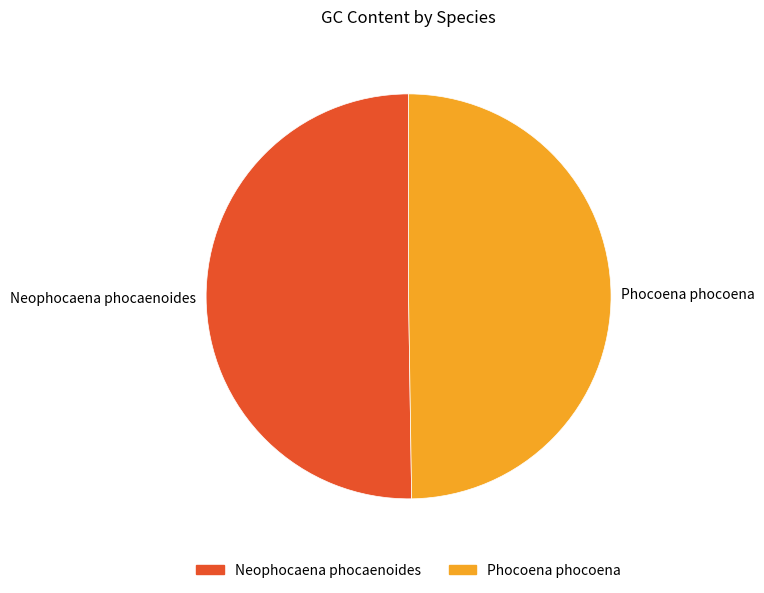

How many segments does this pie chart have?

2